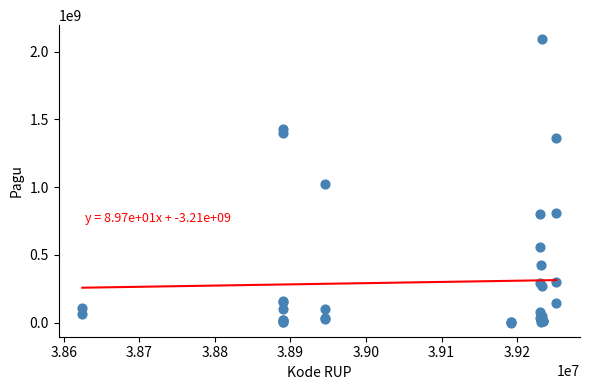

What Y value in the scatter plot is closest to 1045173875?

1020000000